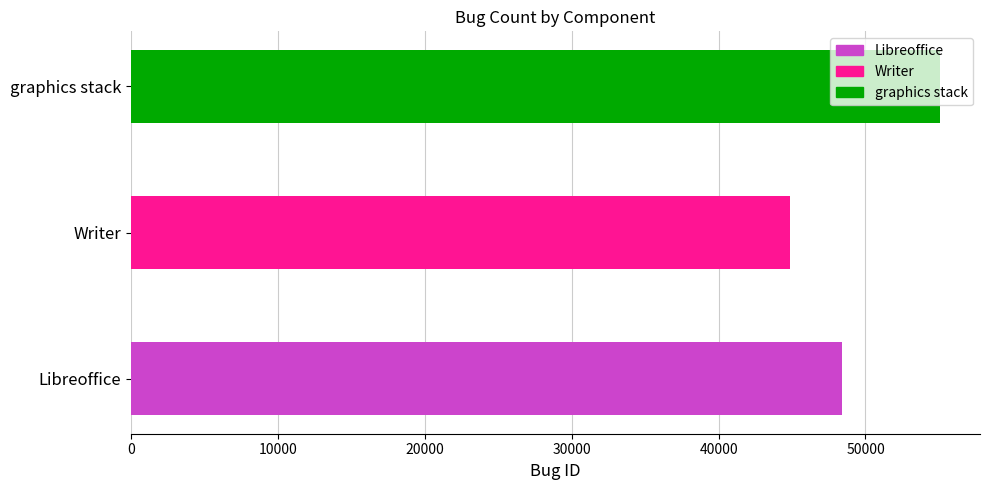

What is the average value?

49430